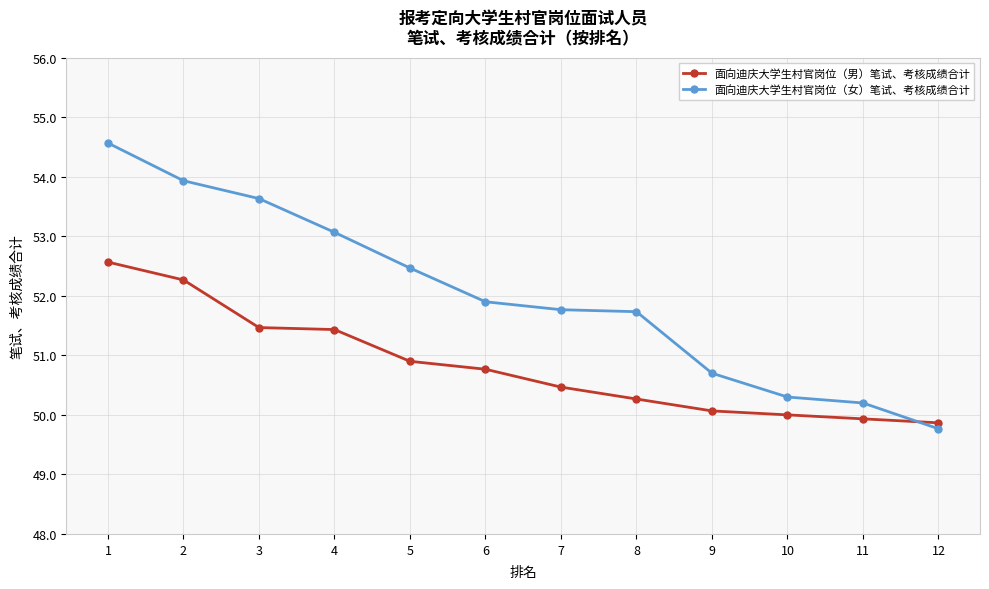

True or false: 面向迪庆大学生村官岗位（女）笔试、考核成绩合计 has more than 1 interior local peaks.

False